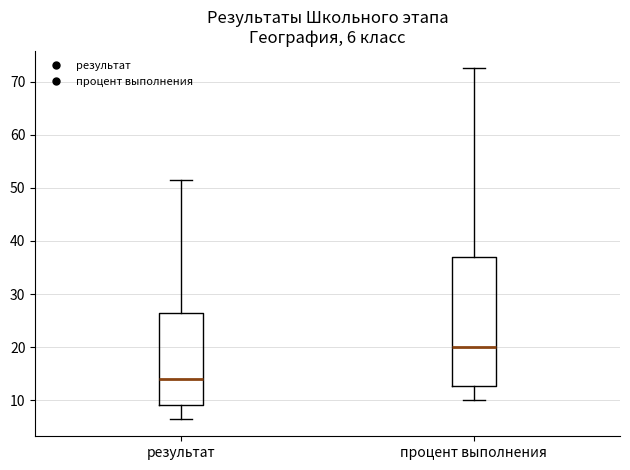

Comparing the boxes themselves (not the whiskers), which one is the tallest?

процент выполнения